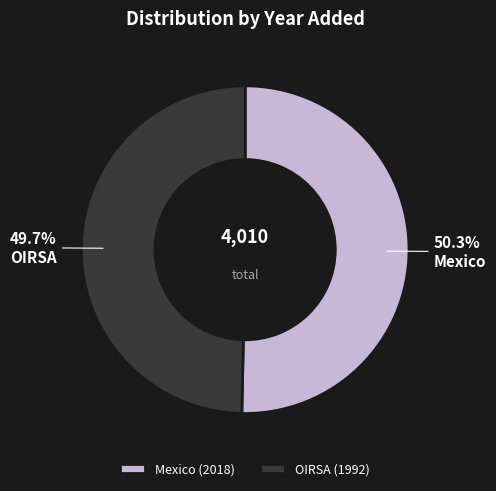

To the nearest percent, what is the difference between the largest and smallest slice percentages?

1%